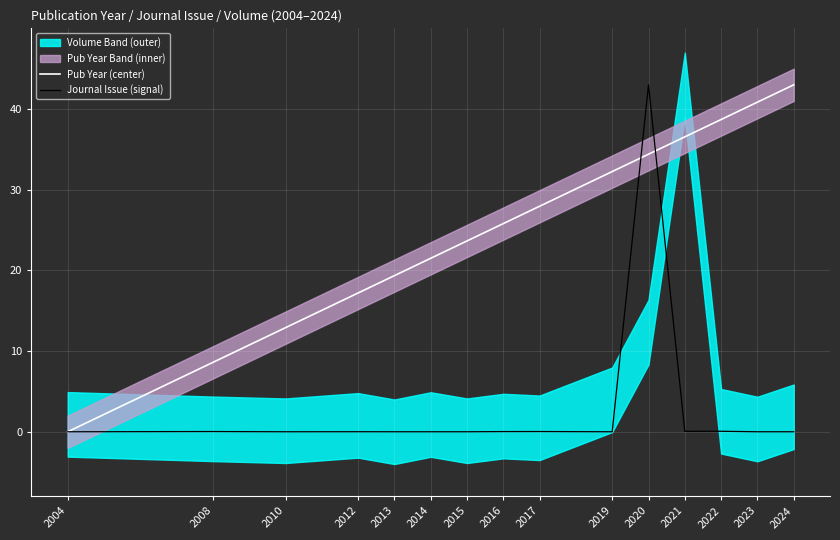

List the series in order of their overall mean, lowest first.

Journal Issue (signal), Pub Year (center)